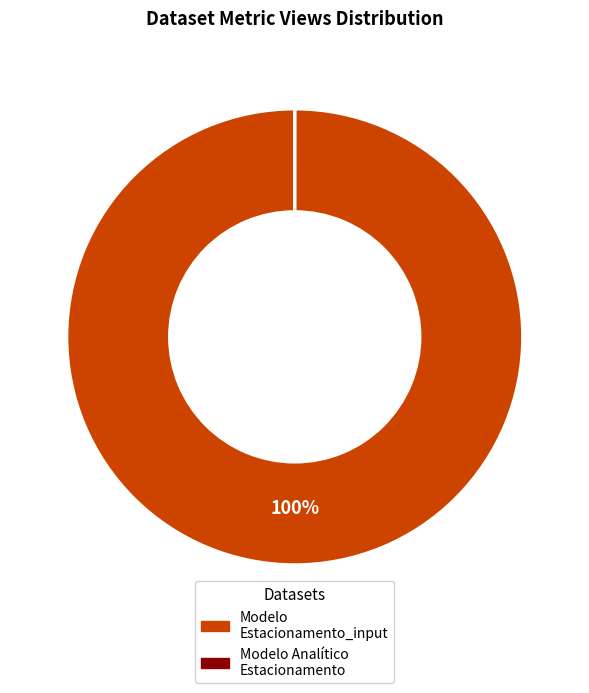

To the nearest percent, what is the average slice percentage?

50%